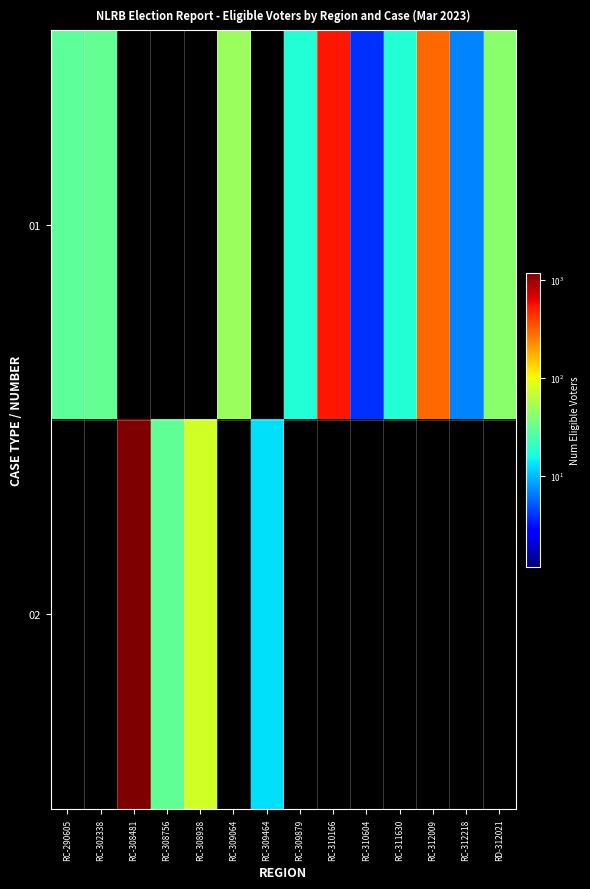

At RC-309464, list the series in order from largest to smallest.

02, 01